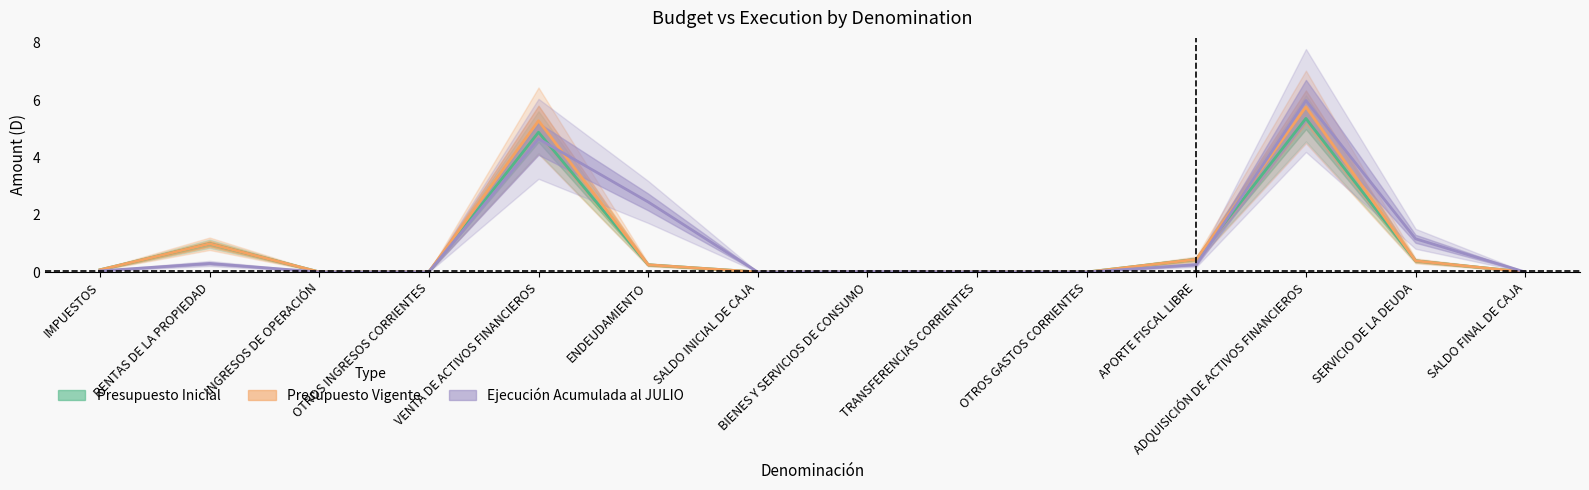

Which series has the largest range (max minus min)?

Ejecución Acumulada al JULIO